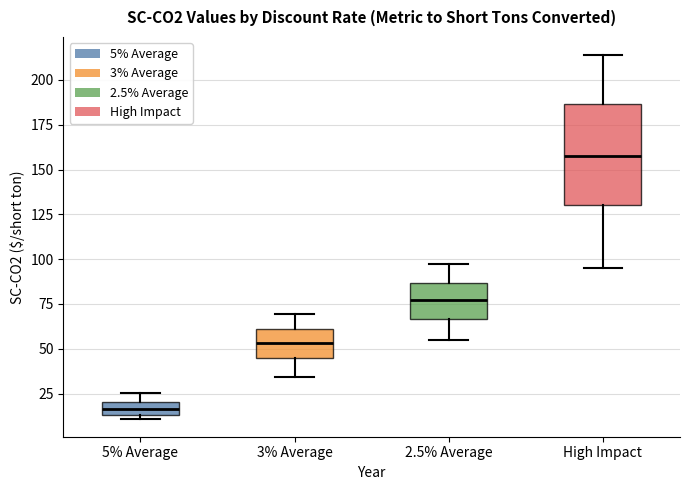

Which box is the tallest, from its lower edge to its upper edge?

High Impact